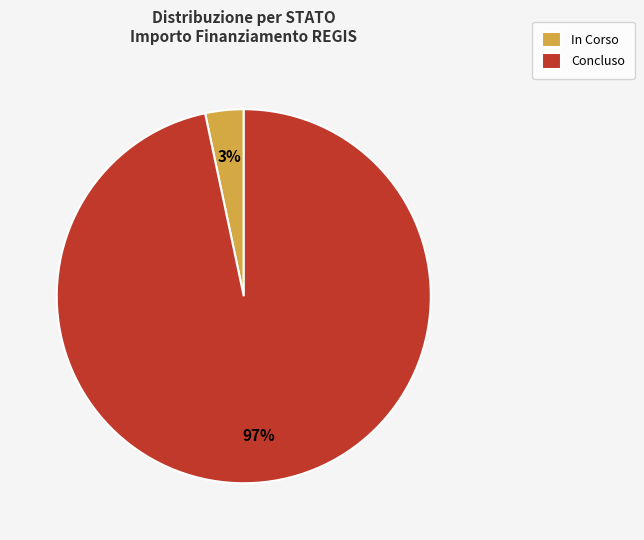

To the nearest percent, what percentage of the pie is In Corso?

3%